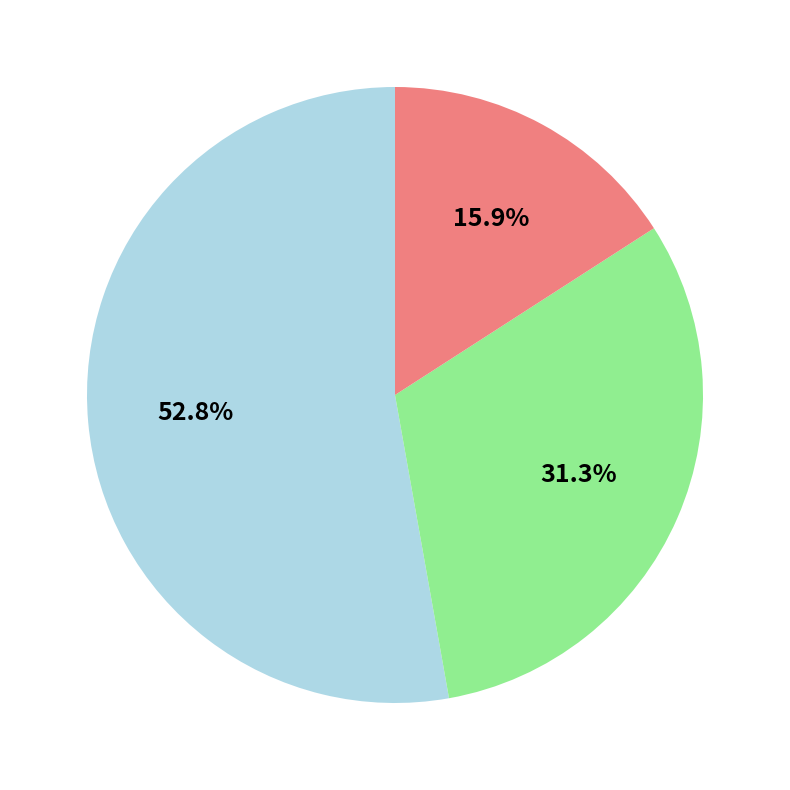

Is there any slice that represents more than half of the pie?

Yes